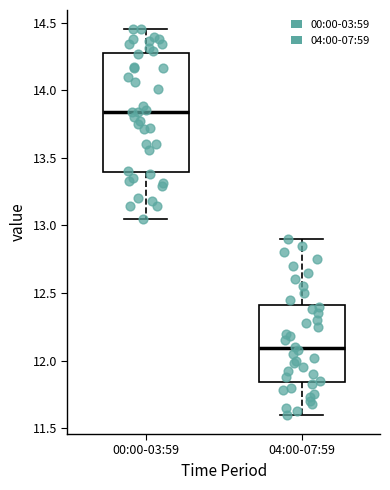

Reading left to right, transcribe this box plot: for each box, give where its median line is, the range the box spans, and where its two whiskers end, as read against the y-axis. The values are not printed on the chart, so give them approximately, as read against the axis.

00:00-03:59: median 13.85, box 13.40 to 14.30, whiskers 13.05 to 14.45
04:00-07:59: median 12.10, box 11.85 to 12.40, whiskers 11.60 to 12.90